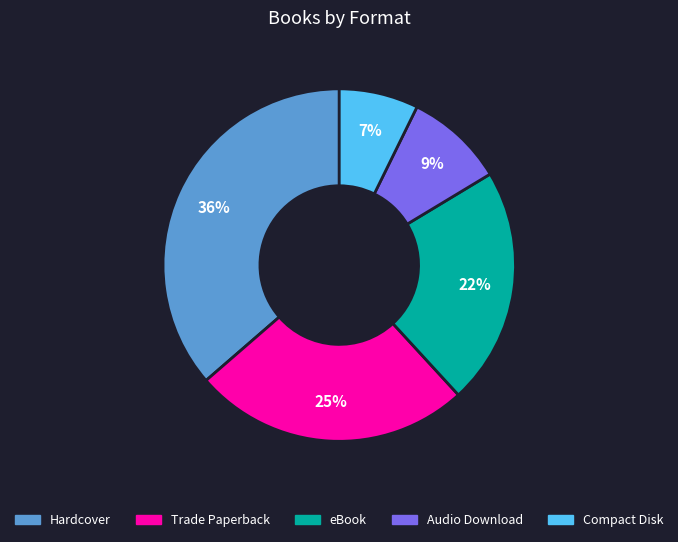

How many slices are in this pie chart?

5